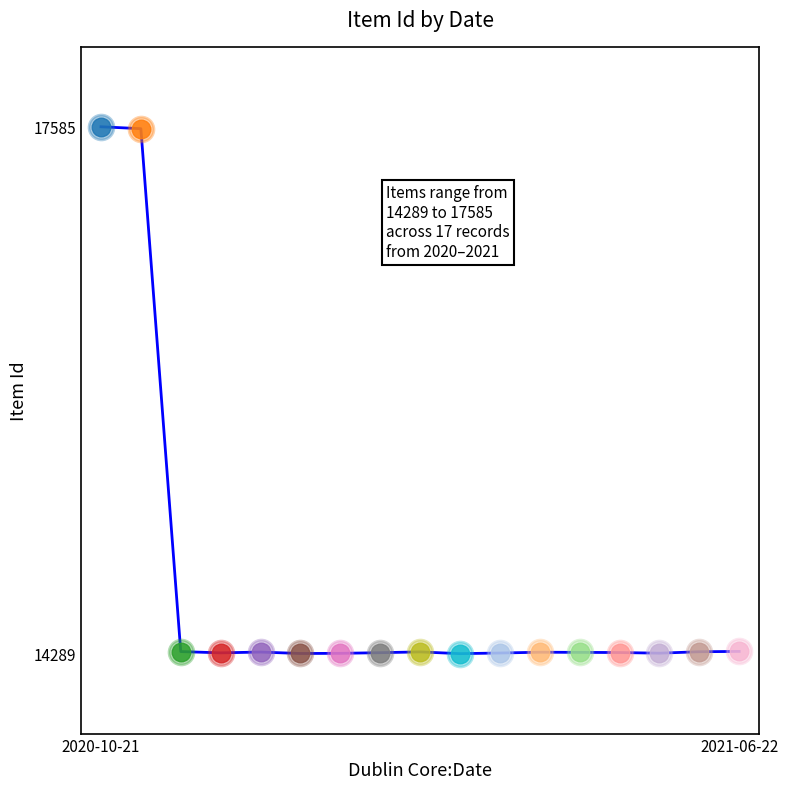

What is the difference between the maximum and minimum values?

3296